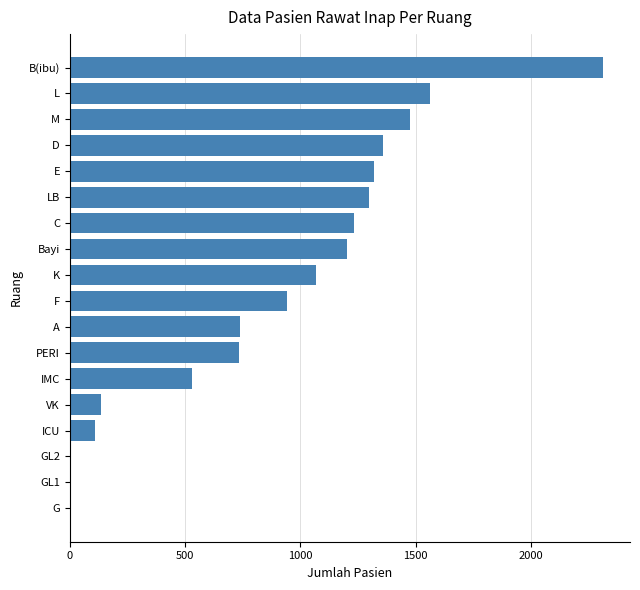

Which has a higher value, D or PERI?

D